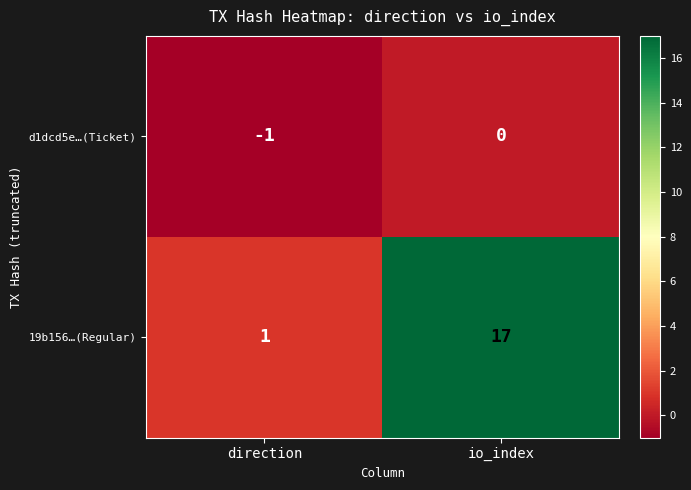

What is the average value of the 19b156…(Regular) series?

9